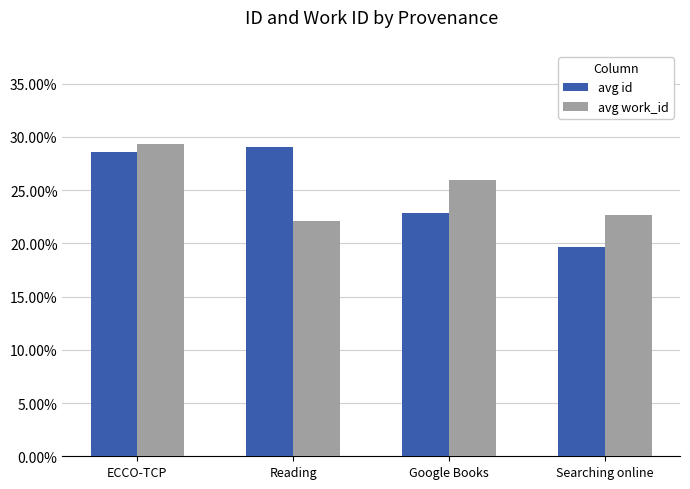

Which has a higher value, Reading or ECCO-TCP?

Reading